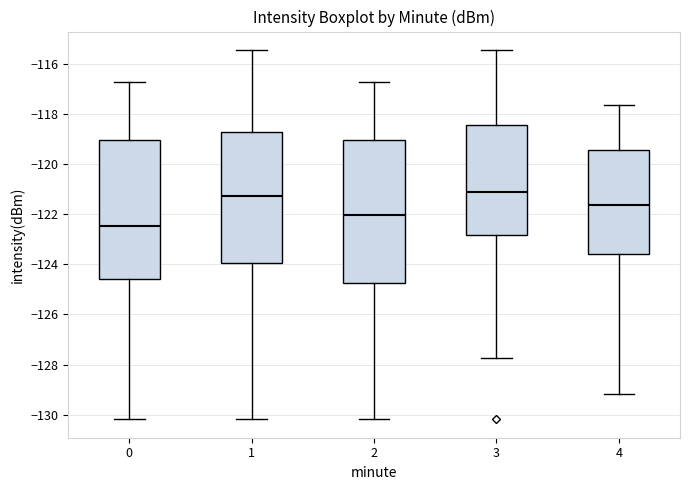

Reading left to right, read every box against the y-axis: the position of its median line, the range the box covers, and the ends of its whiskers. The values are not printed on the chart, so give them approximately, as read against the axis.

0: median -122.4, box -124.6 to -119.0, whiskers -130.2 to -116.8
1: median -121.2, box -124.0 to -118.8, whiskers -130.2 to -115.4
2: median -122.0, box -124.8 to -119.0, whiskers -130.2 to -116.8
3: median -121.2, box -122.8 to -118.4, whiskers -127.8 to -115.4
4: median -121.6, box -123.6 to -119.4, whiskers -129.2 to -117.6